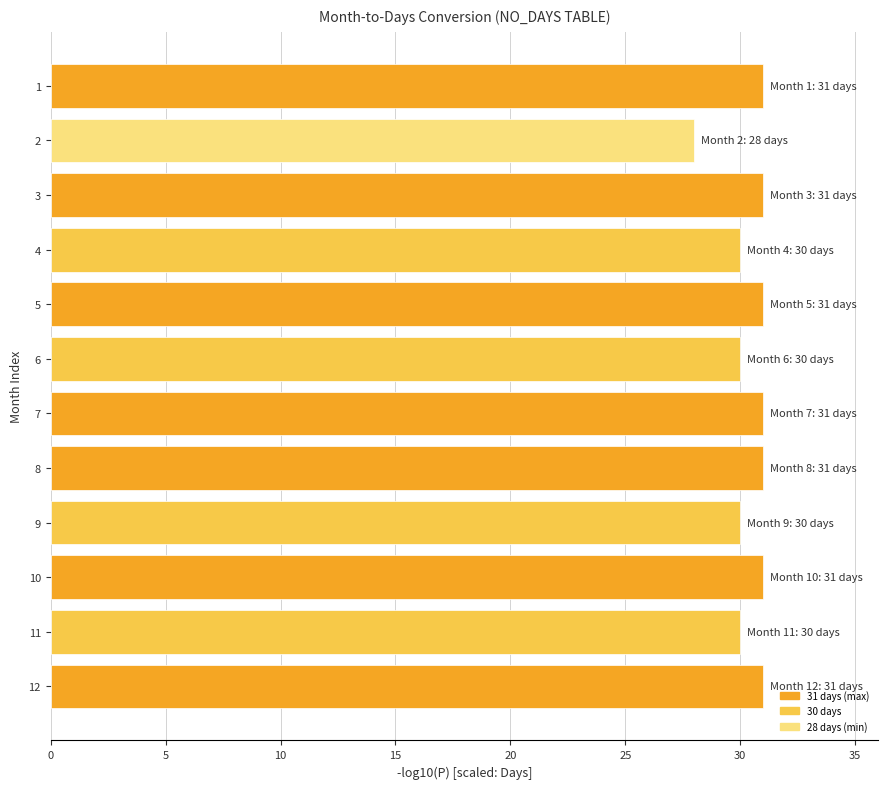

Are the bars grouped side by side (vs. stacked)?

No